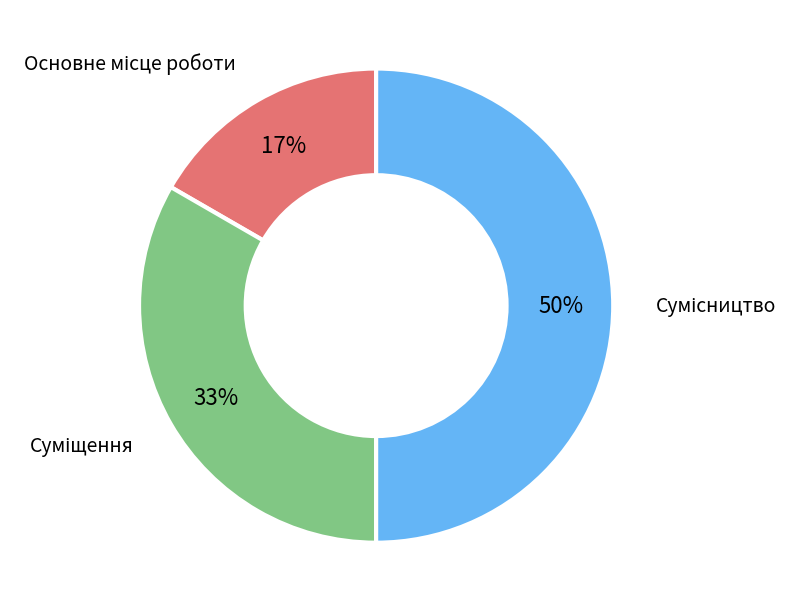

To the nearest percent, what is the average slice percentage?

33%